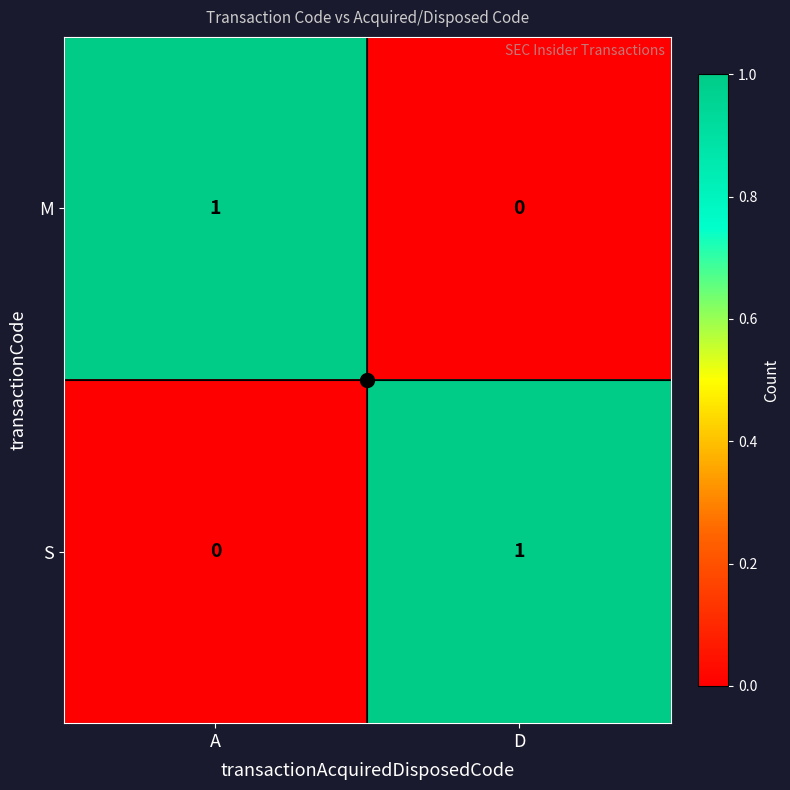

Rank the series at D from highest to lowest value.

S, M